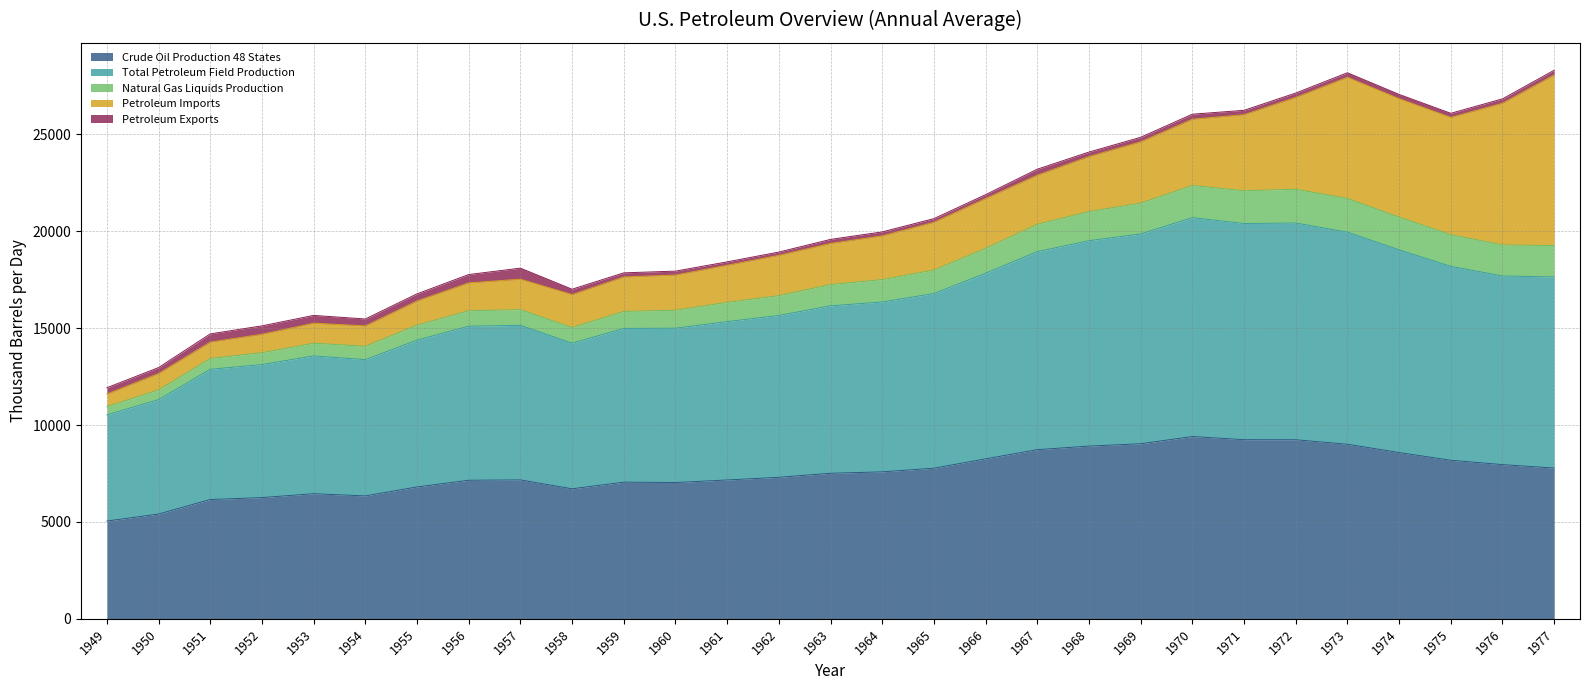

Is it true that Crude Oil Production 48 States equals 6806.7 at 1955?

True